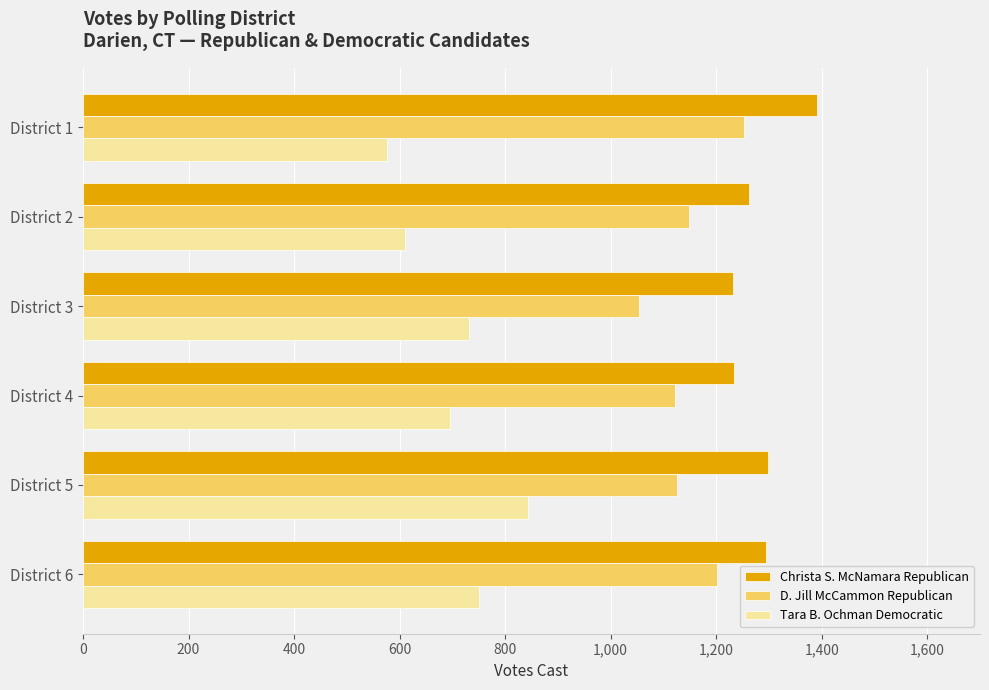

Which series has the largest range (max minus min)?

Tara B. Ochman Democratic